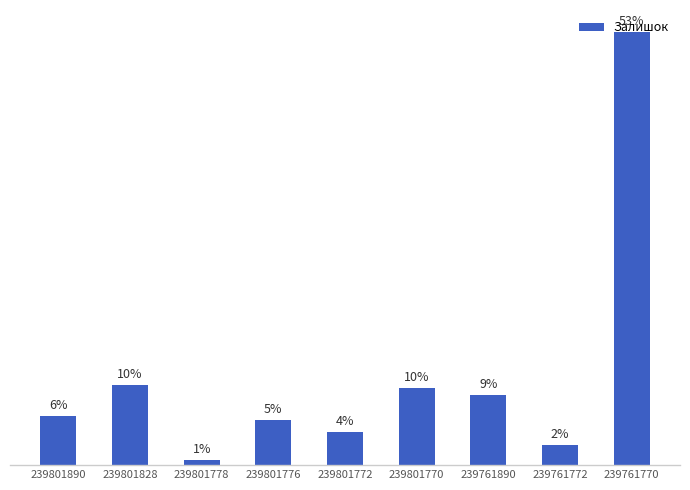

Reading left to right, extract all data points from this chart.

269	440	30	246	180	427	384	111	2387